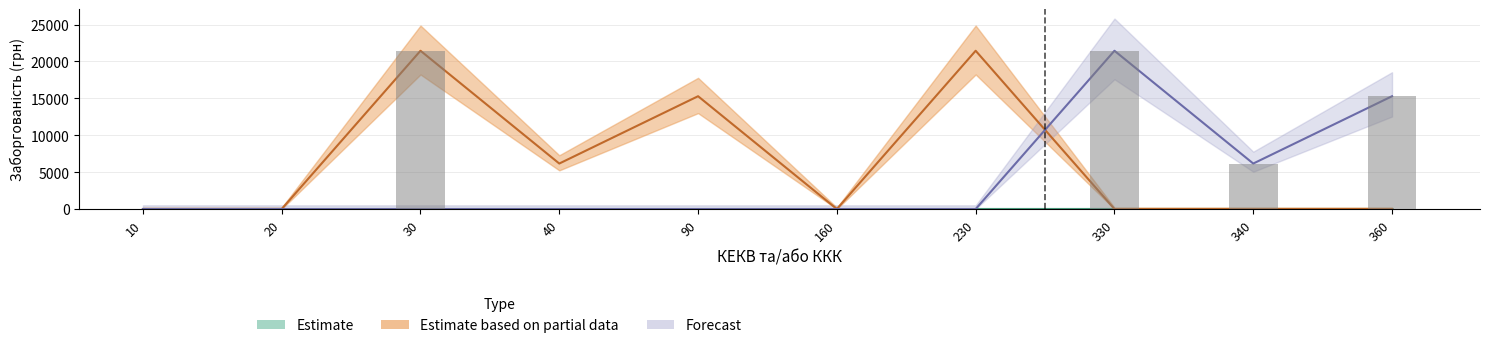

How many positive values does the Forecast series have?

3